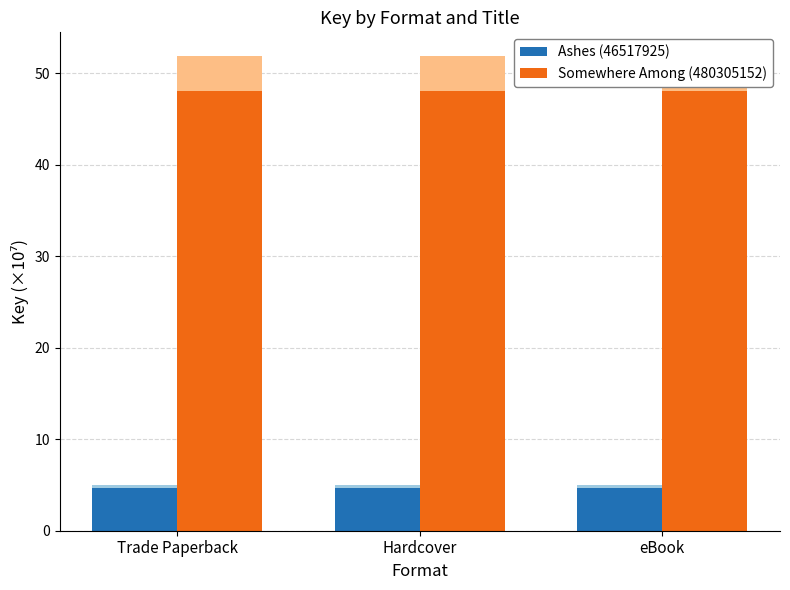

At which label is Ashes (46517925) closest to 4?

Trade Paperback